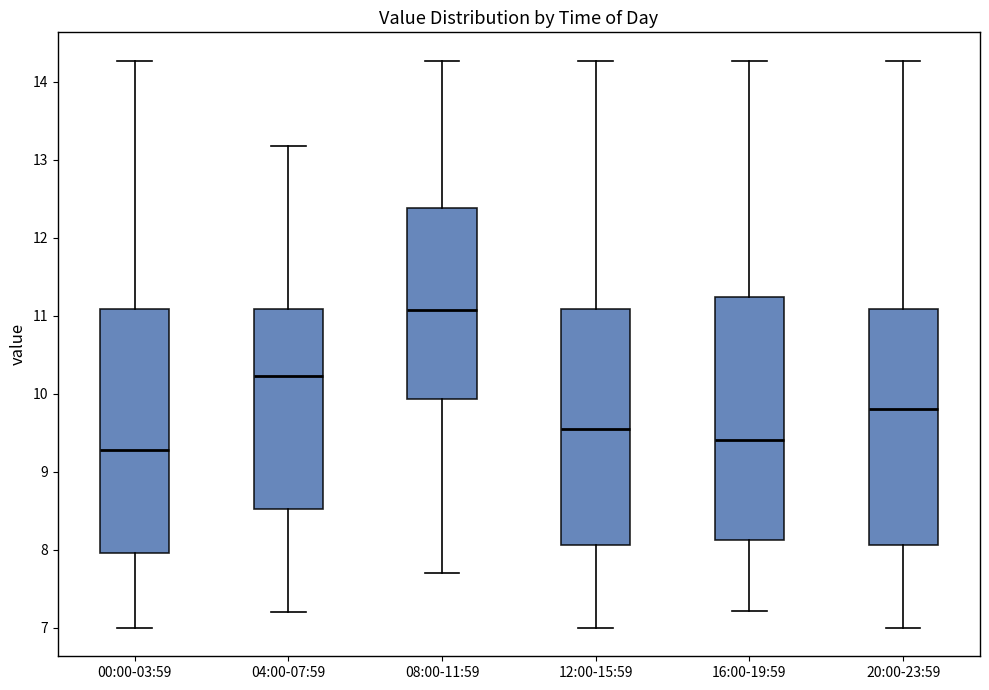

Where is the upper edge of the box for 04:00-07:59 on the y-axis? The values are not printed on the chart, so give them approximately, as read against the axis.

11.1